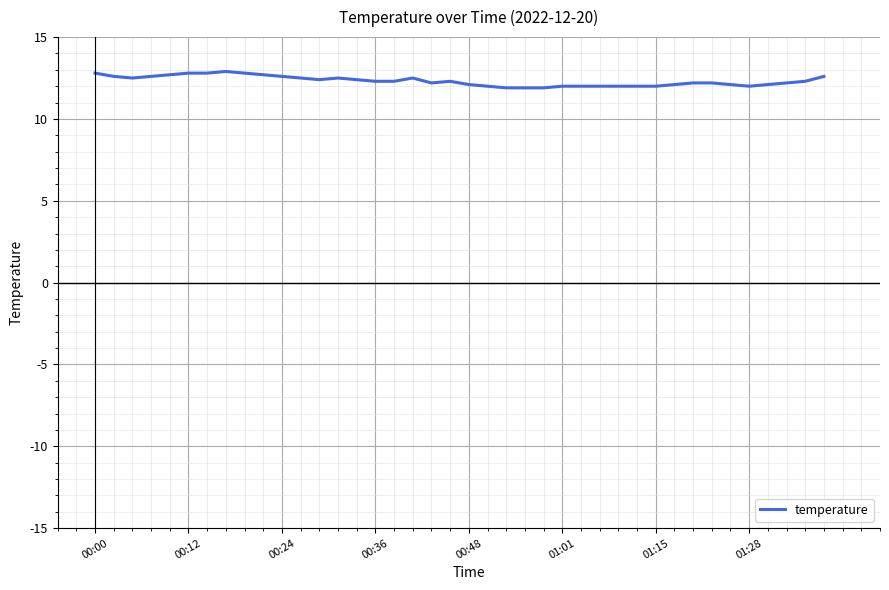

What is the difference between the maximum and minimum values?

1.0